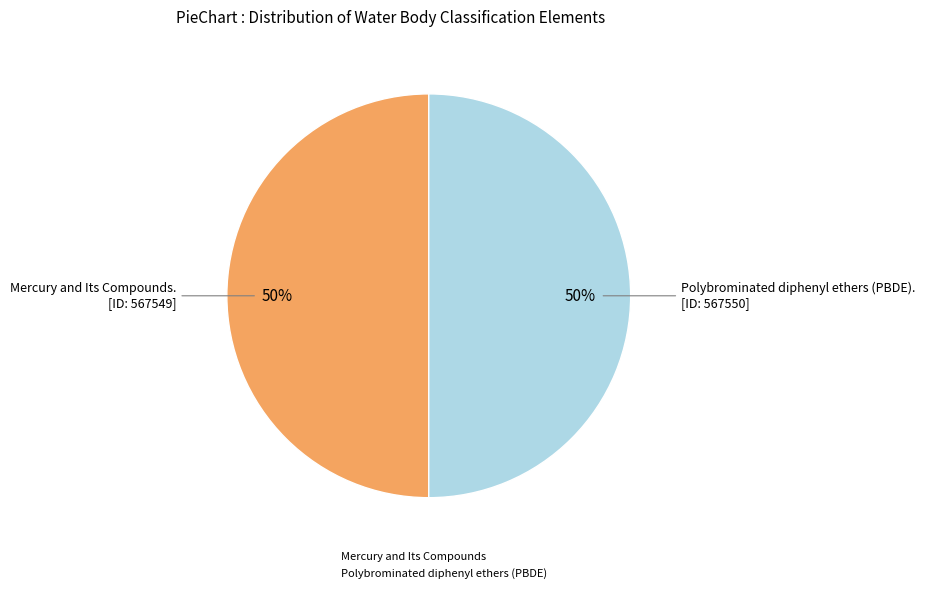

What percentage is the Polybrominated diphenyl ethers (PBDE) slice, to the nearest percent?

50%